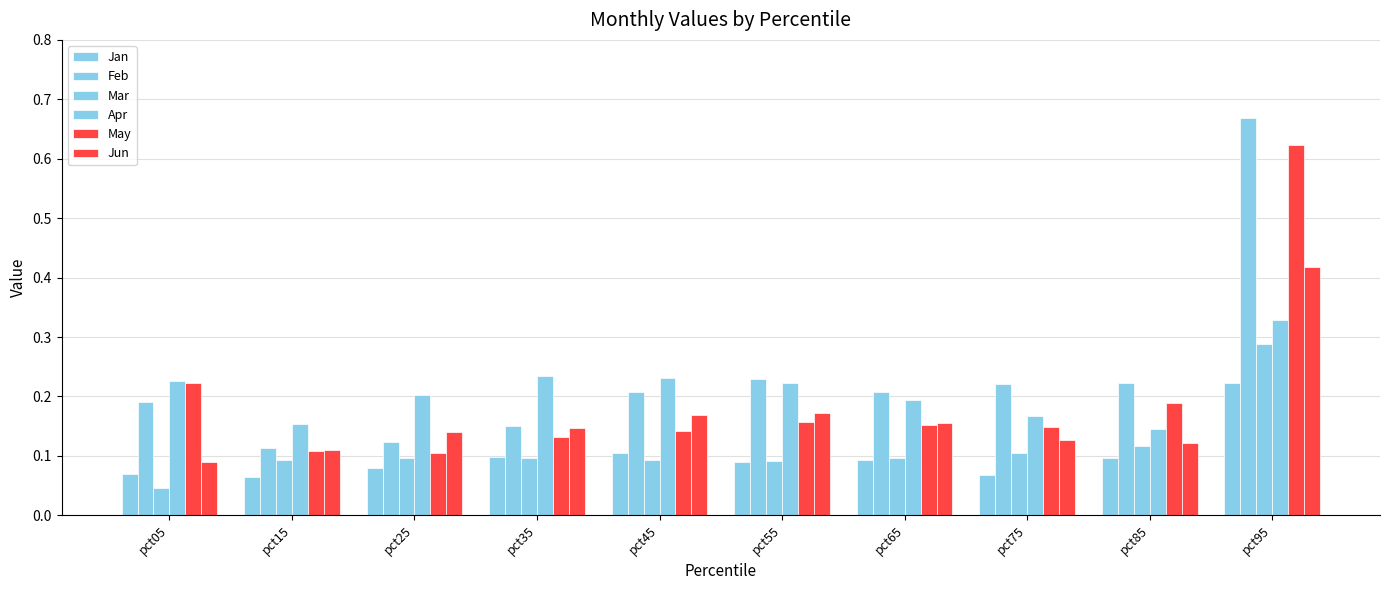

Where is Apr nearest to the value 0?

pct85